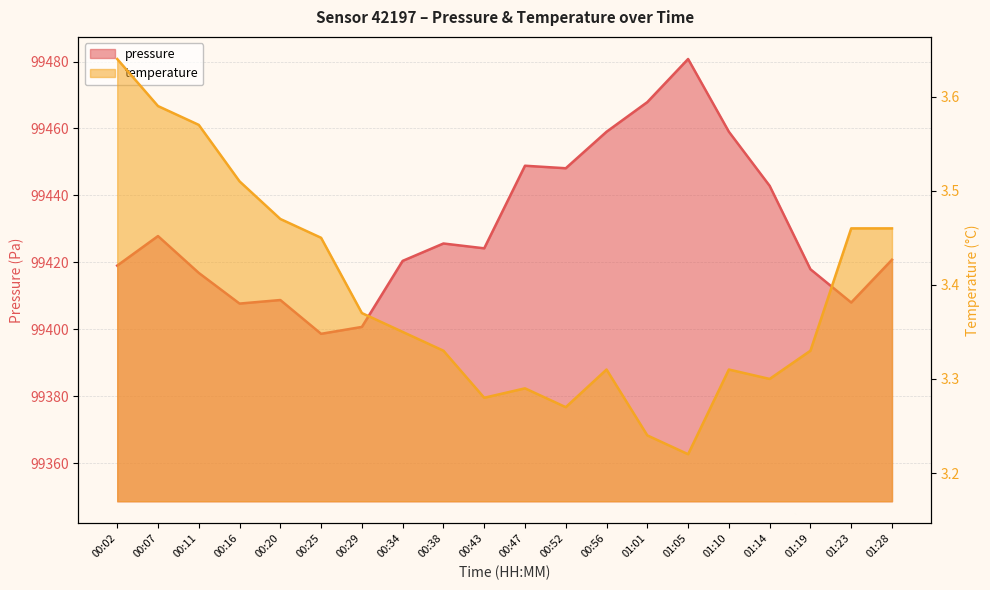

In pressure, how many points are lower than both neighbors (excluding endpoints)?

5